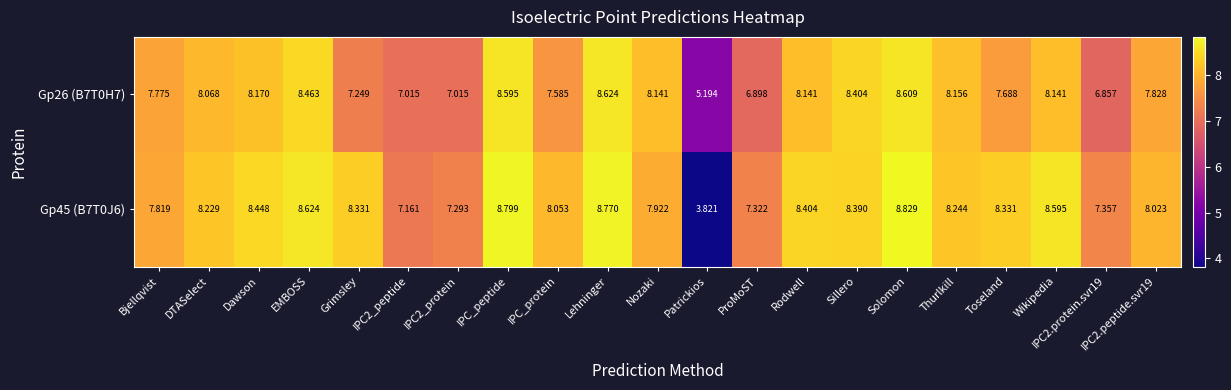

At which category does the chart reach its peak across all series?

Solomon